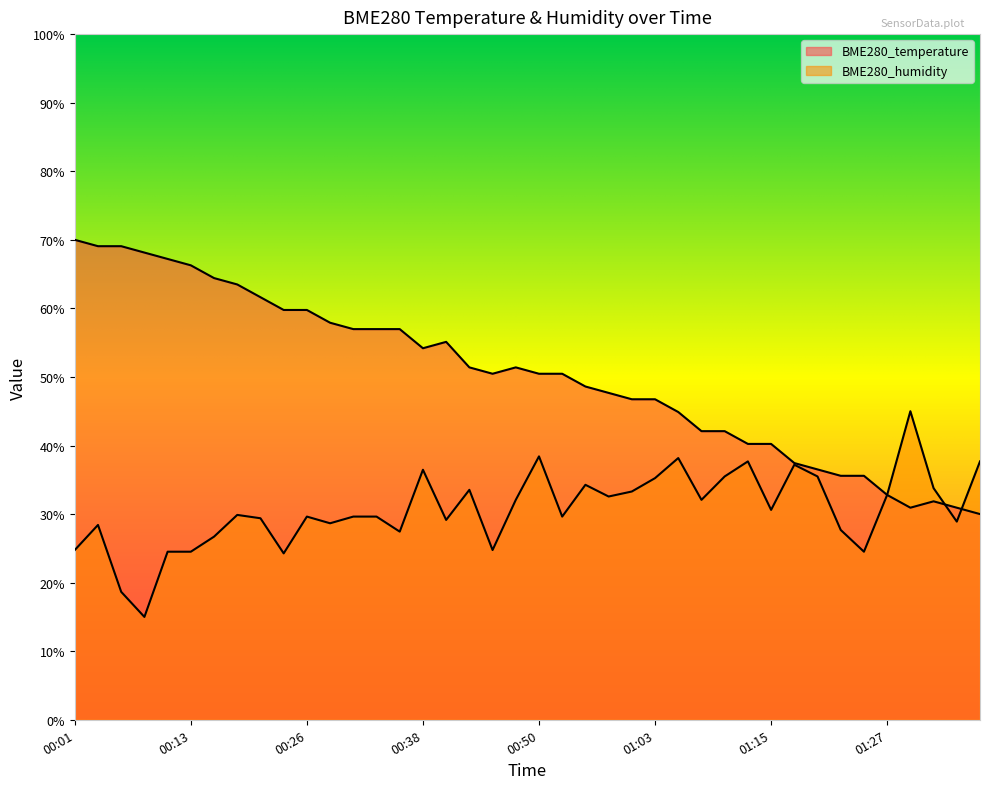

Rank the series at 00:26 from highest to lowest value.

BME280_temperature, BME280_humidity